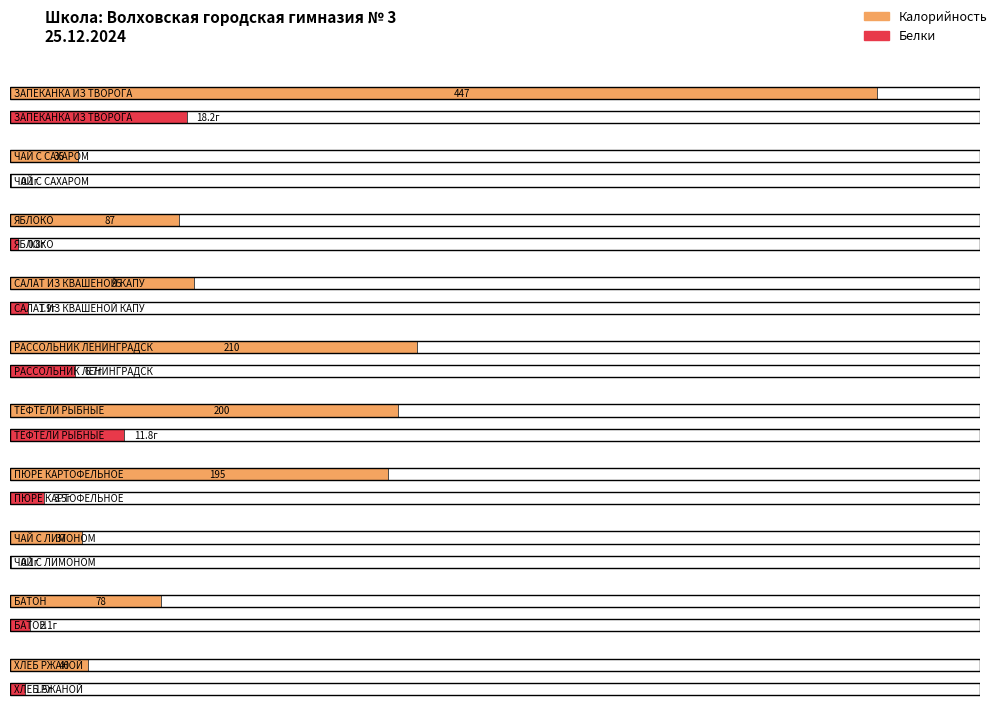

What is the sum of the Калорийность values at ЧАЙ С САХАРОМ and САЛАТ ИЗ КВАШЕНОЙ КАПУСТЫ?

130.0